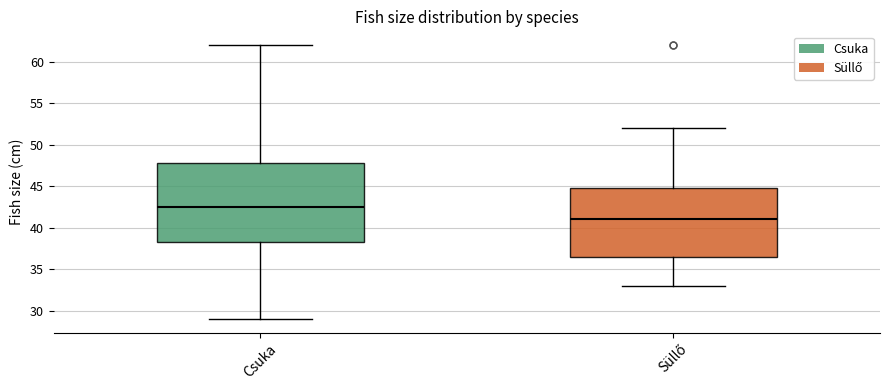

Where does the upper whisker of the box for Süllő end on the y-axis? The values are not printed on the chart, so give them approximately, as read against the axis.

52.0